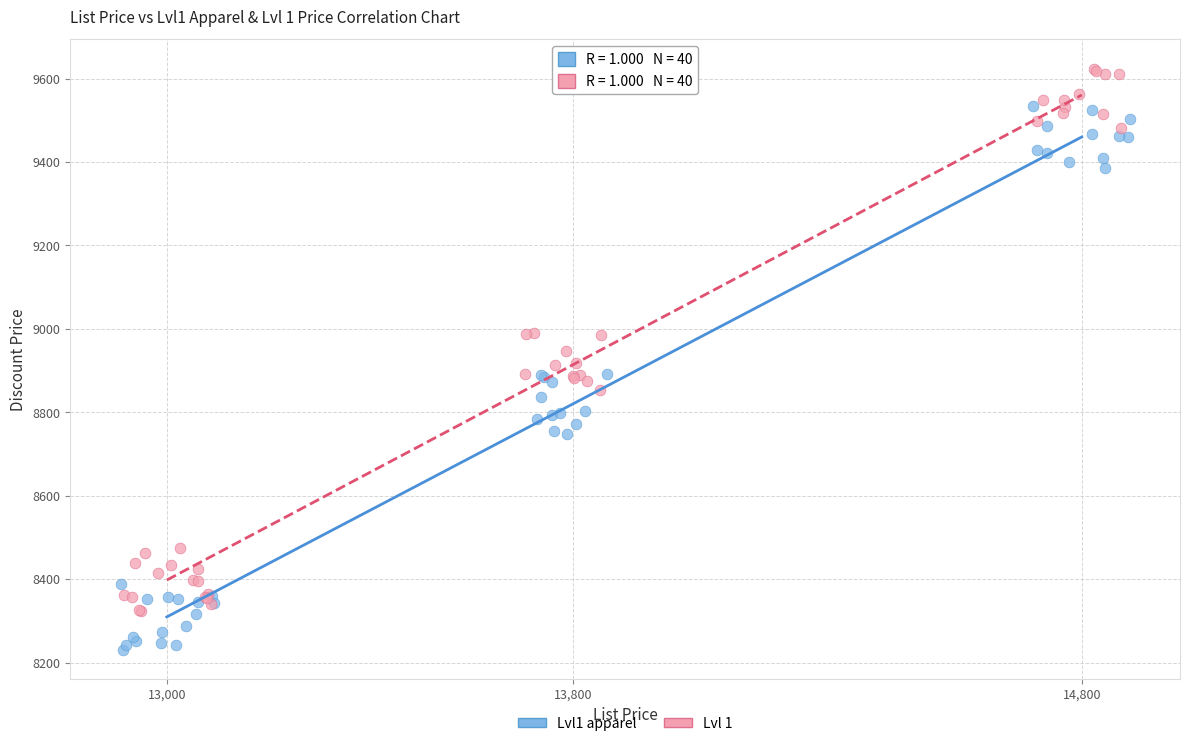

Which series contains the highest Y value?

Lvl 1